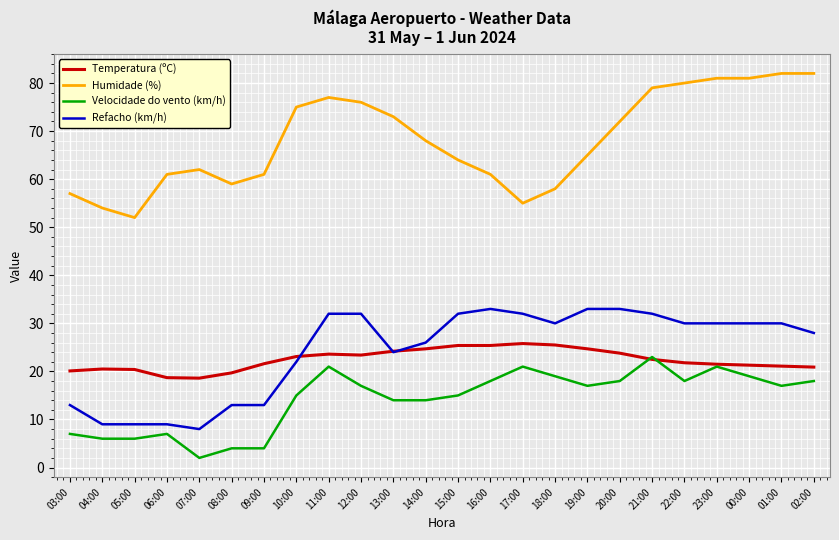

What are all the series names shown in the legend?

Temperatura (ºC), Humidade (%), Velocidade do vento (km/h), Refacho (km/h)